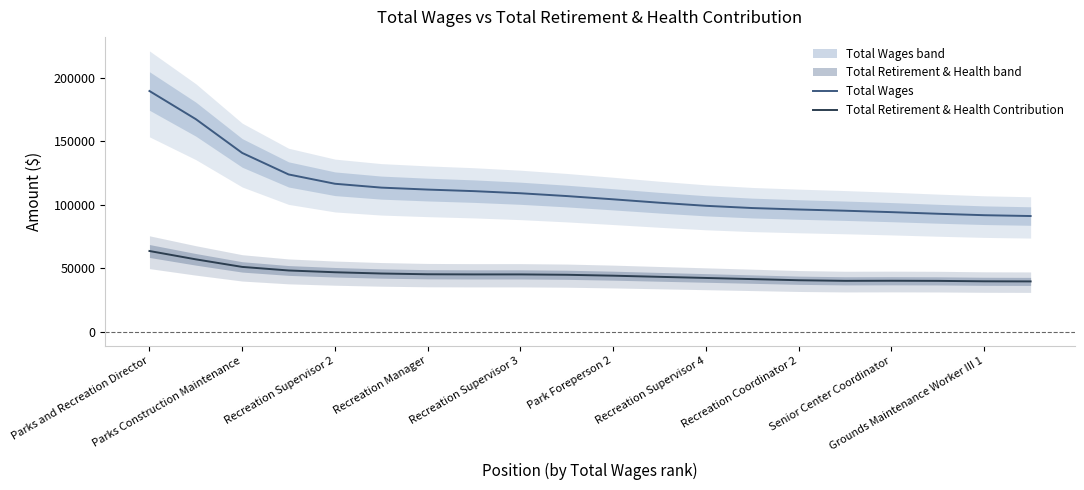

True or false: Total Wages and Total Retirement & Health Contribution intersect in this chart.

False